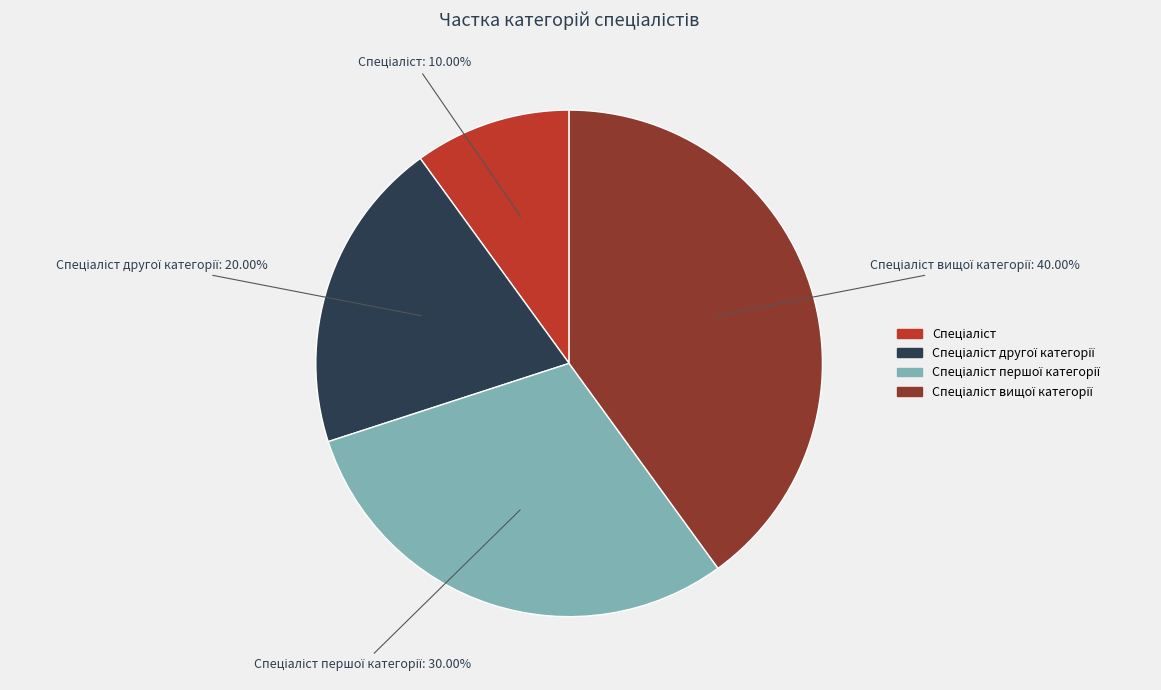

To the nearest percent, what is the difference between the largest and smallest slice percentages?

30%